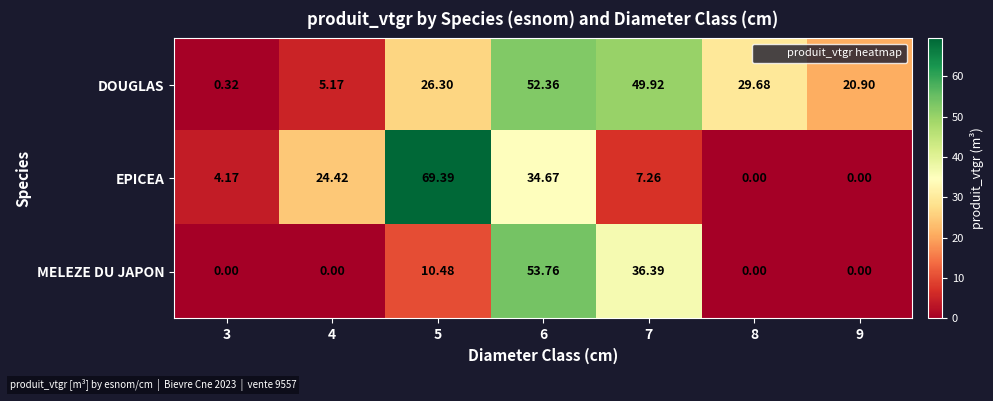

Which series has the largest total across all categories?

DOUGLAS